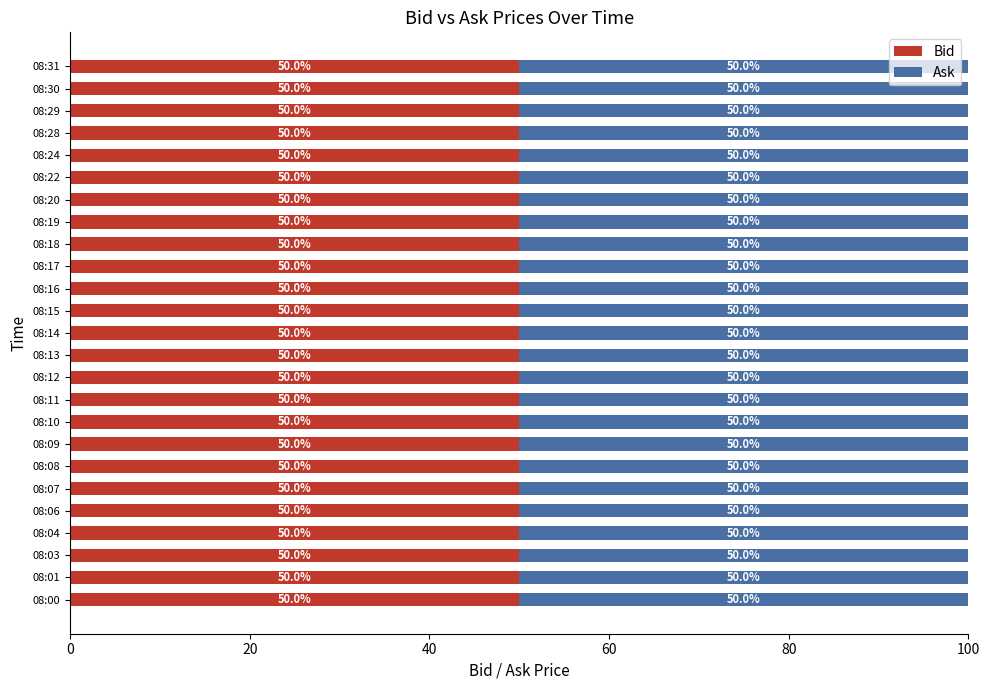

What is the total value across all series at 08:18?

100.0